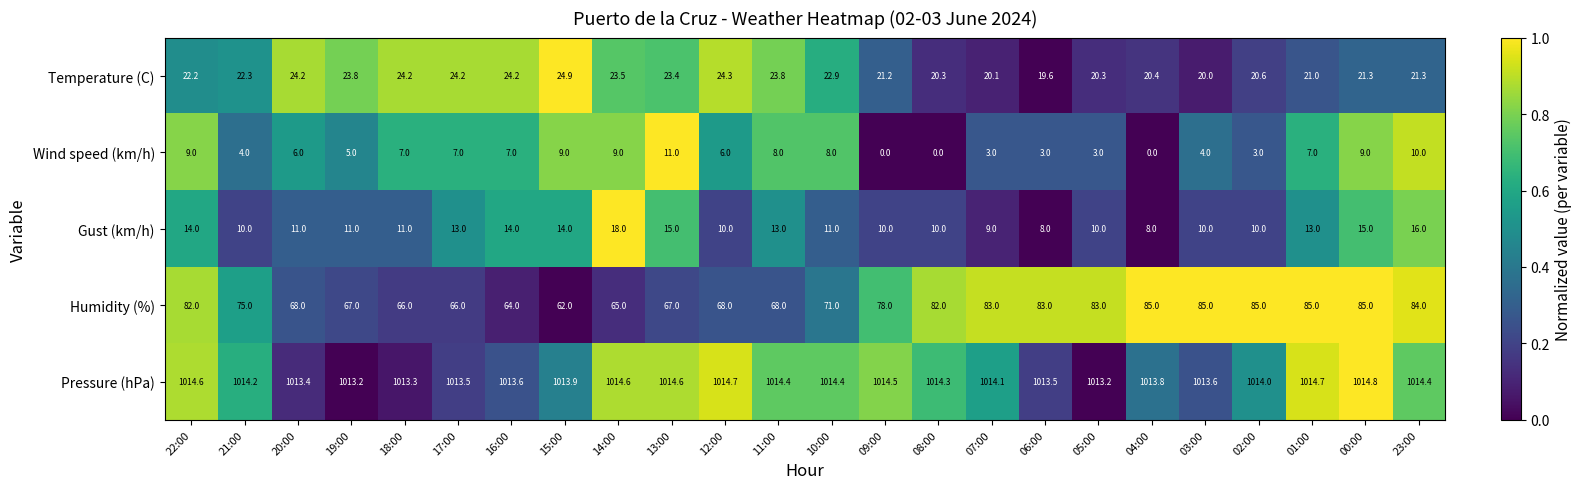

Which category has the highest value across all series?

00:00